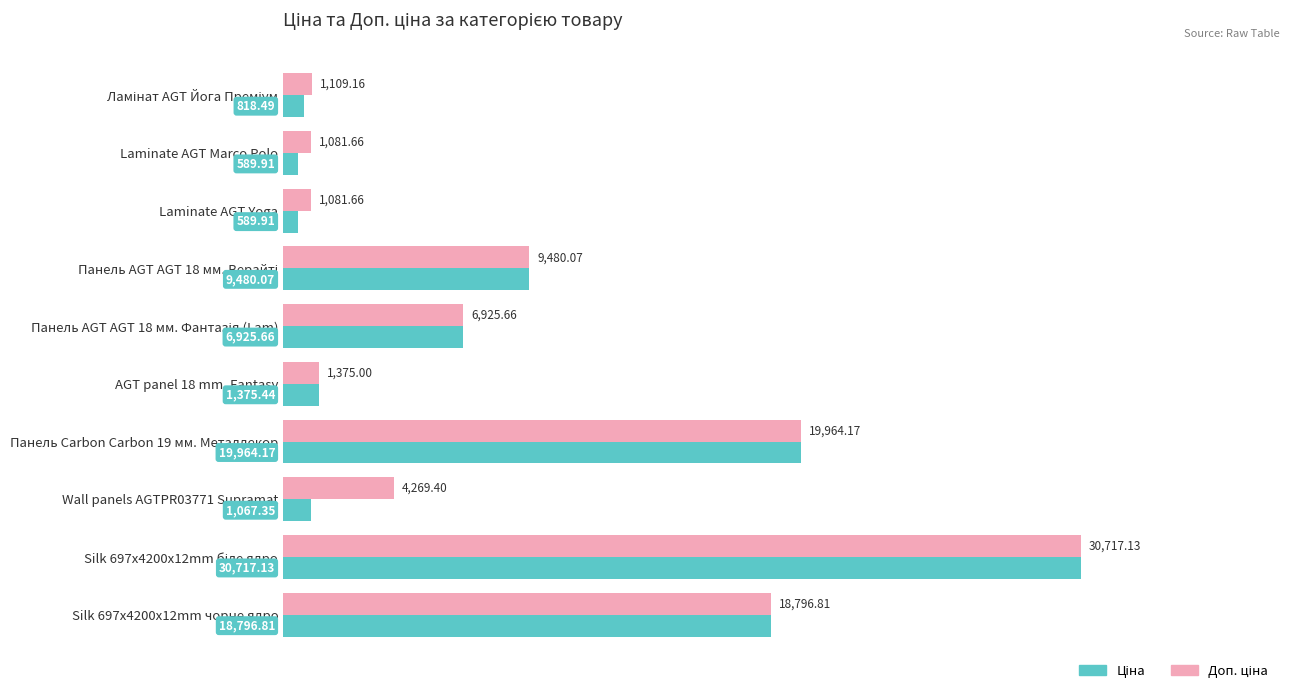

What is the total value across all series at Silk 697x4200x12mm чорне ядро?

37593.6